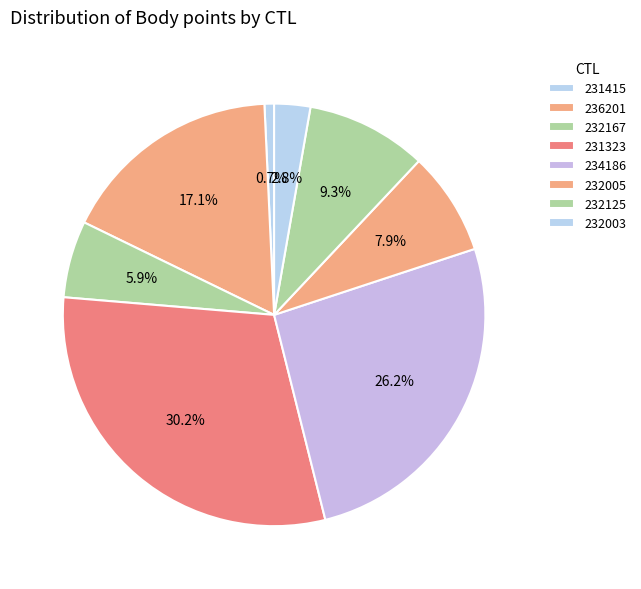

What percentage is the 231415 slice, to the nearest percent?

1%